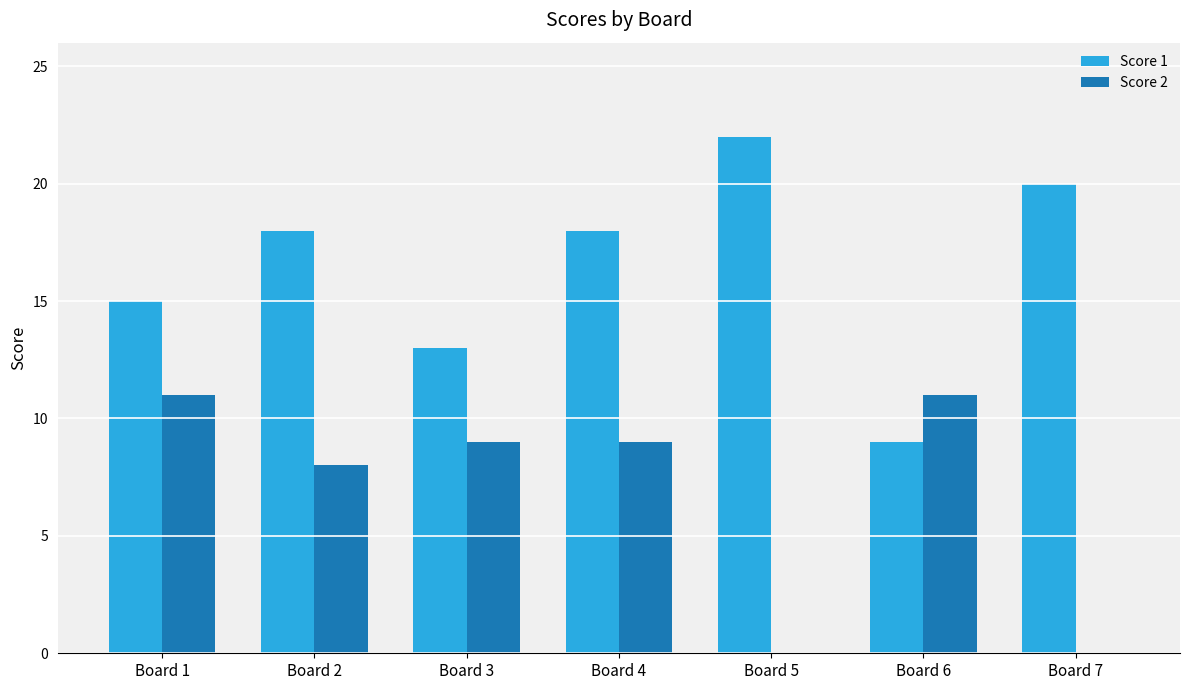

True or false: Score 1 has a value of 2 at Board 6.

False